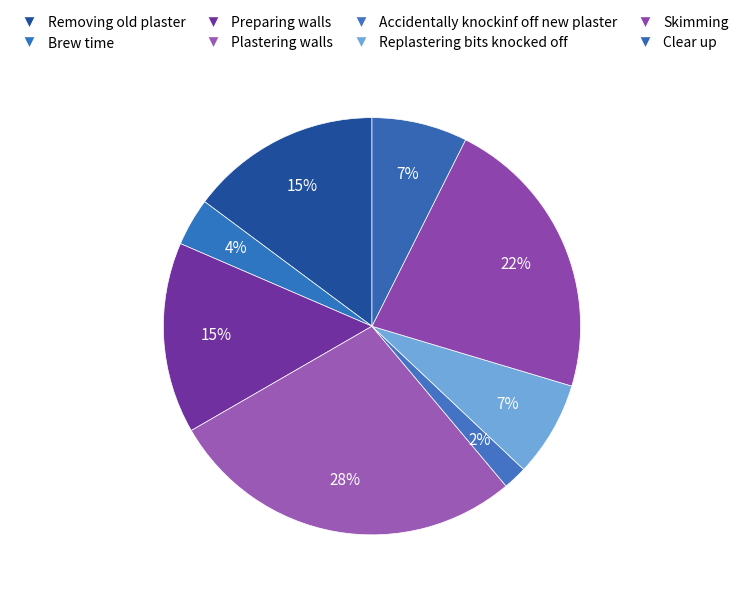

To the nearest percent, what is the difference between the Brew time and Skimming slice percentages?

19%